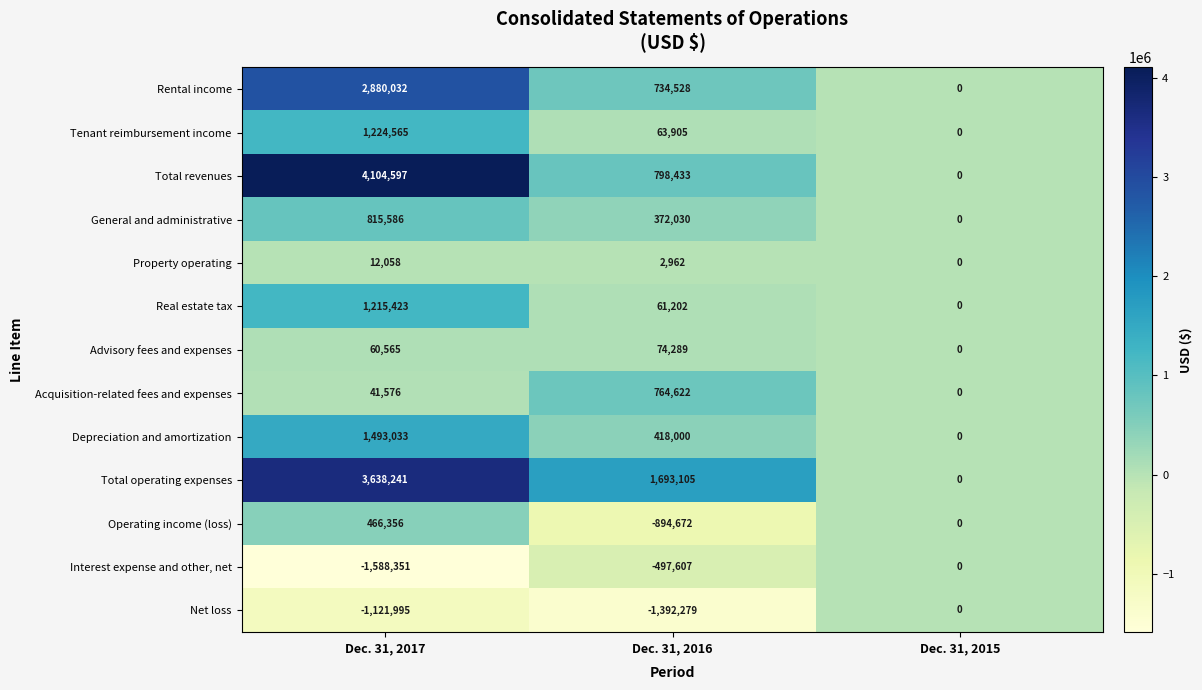

How many General and administrative values are between 0 and 815586?

3